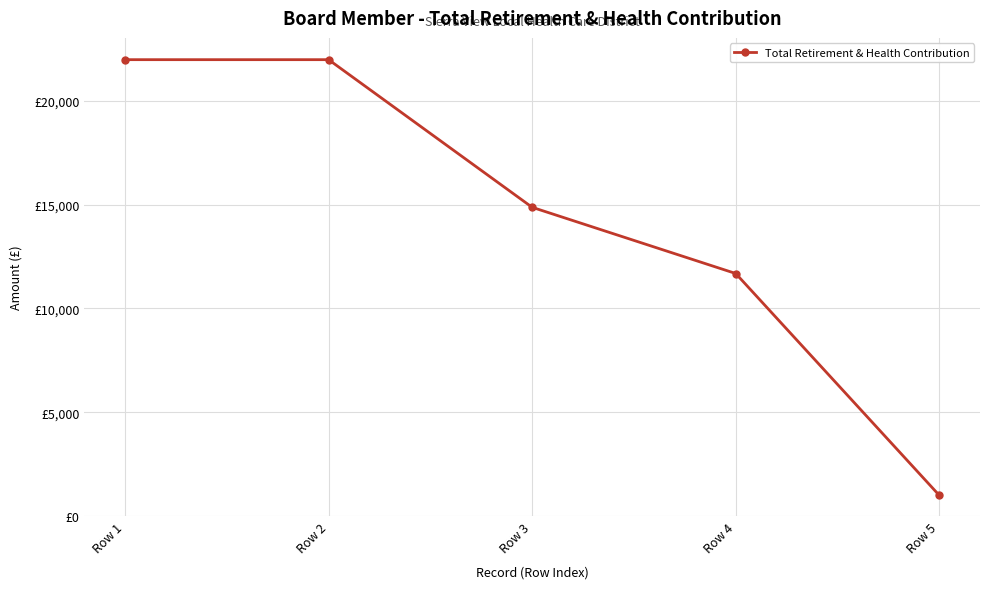

Is this an area chart (filled region under the line)?

No